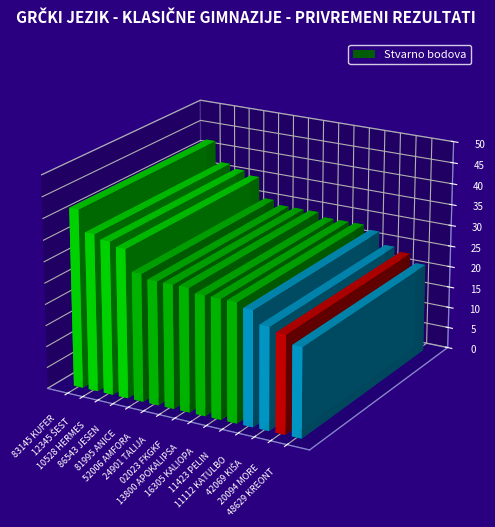

What is the sum of the values at 20094 MORE and 11112 KATULBO?

50